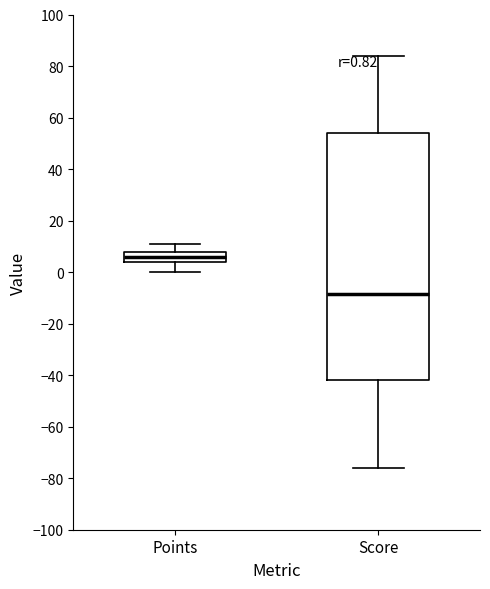

Comparing the boxes themselves (not the whiskers), which one is the tallest?

Score